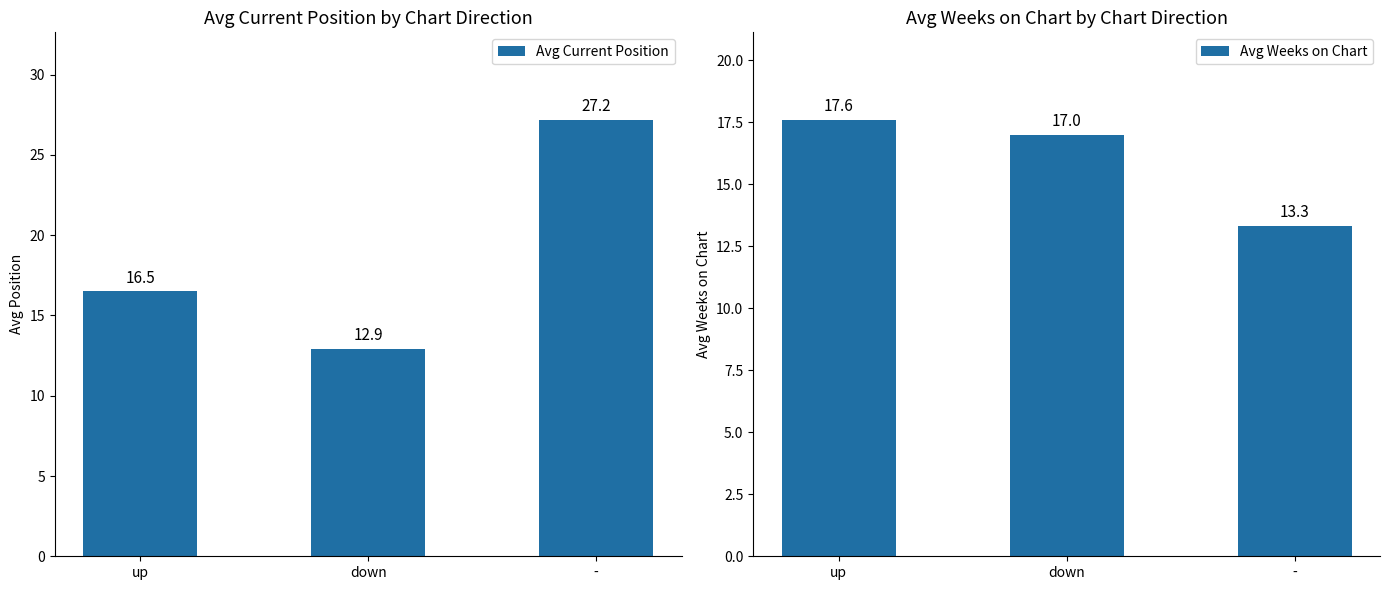

Rank the categories by Avg Weeks on Chart value from highest to lowest.

up, down, -